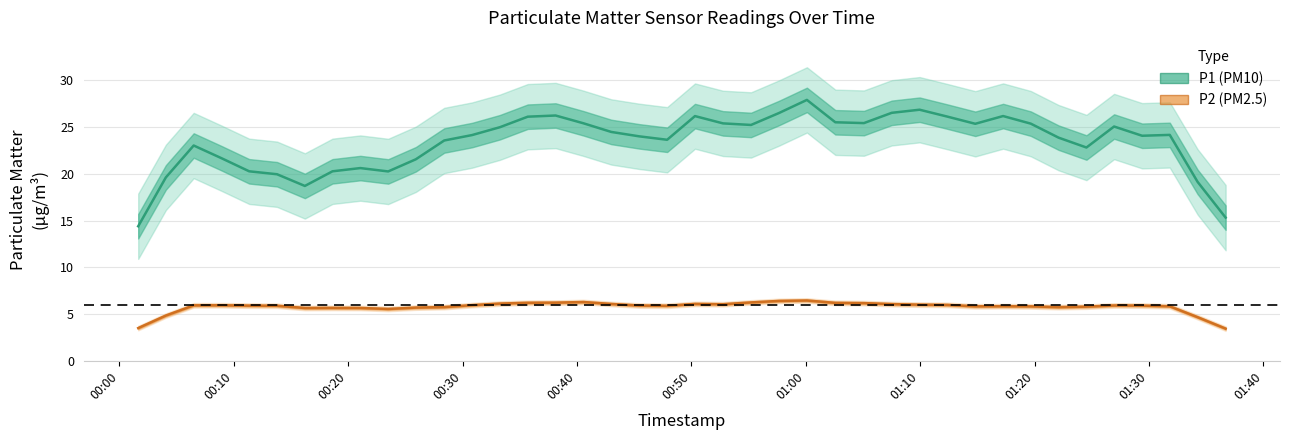

True or false: P2 (PM2.5) and P1 (PM10) cross at least once.

False